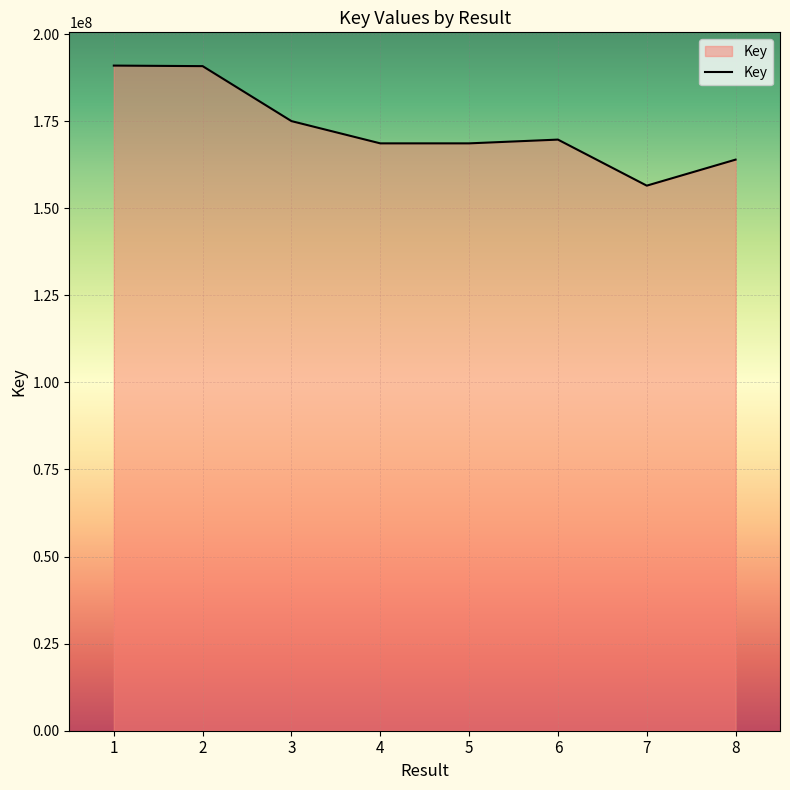

How many series are shown in this chart?

1